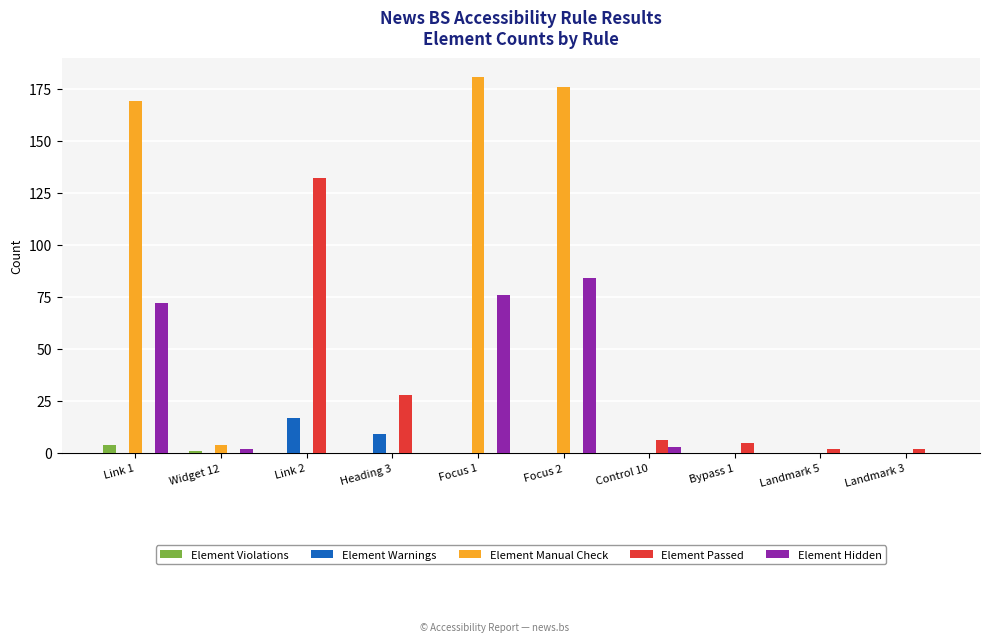

Where is Element Hidden nearest to the value 42?

Link 1